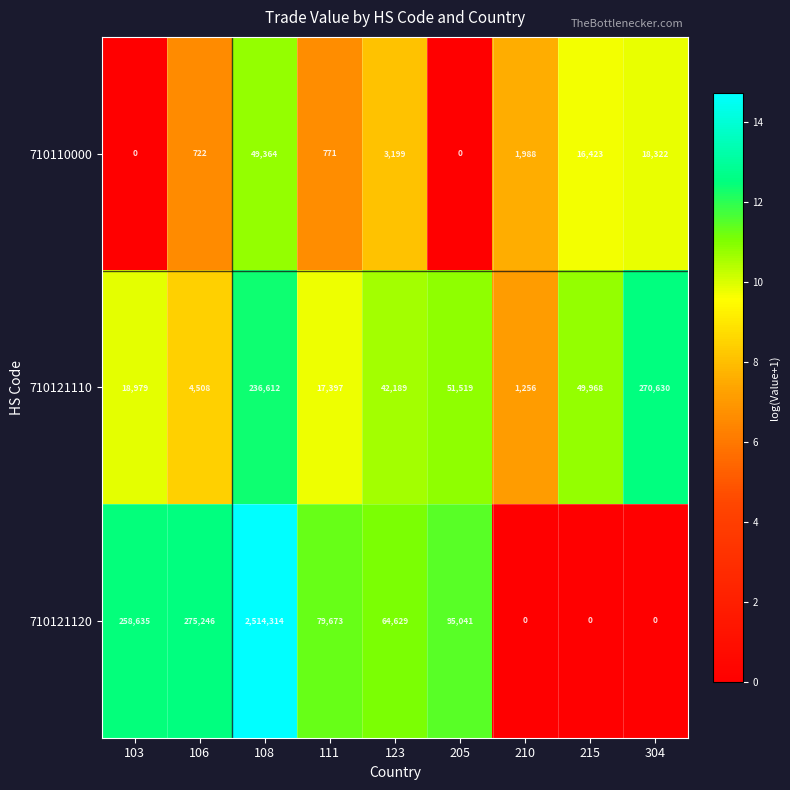

The 710121120 series shows 832370 at 304. True or false?

False